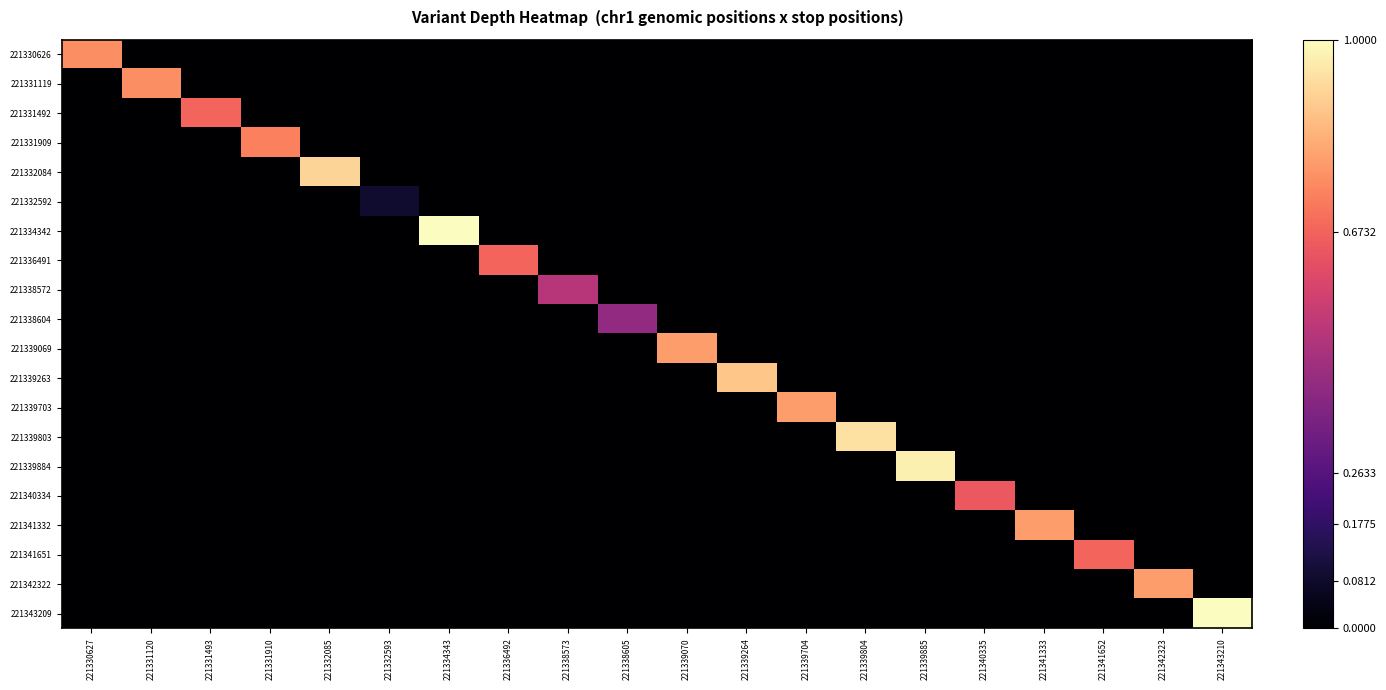

Reading left to right, extract all data points from this chart.

221330626: 221330627=0.8	221331120=0.0	221331493=0.0	221331910=0.0	221332085=0.0	221332593=0.0	221334343=0.0	221336492=0.0	221338573=0.0	221338605=0.0	221339070=0.0	221339264=0.0	221339704=0.0	221339804=0.0	221339885=0.0	221340335=0.0	221341333=0.0	221341652=0.0	221342323=0.0	221343210=0.0
221331119: 221330627=0.0	221331120=0.8	221331493=0.0	221331910=0.0	221332085=0.0	221332593=0.0	221334343=0.0	221336492=0.0	221338573=0.0	221338605=0.0	221339070=0.0	221339264=0.0	221339704=0.0	221339804=0.0	221339885=0.0	221340335=0.0	221341333=0.0	221341652=0.0	221342323=0.0	221343210=0.0
221331492: 221330627=0.0	221331120=0.0	221331493=0.7	221331910=0.0	221332085=0.0	221332593=0.0	221334343=0.0	221336492=0.0	221338573=0.0	221338605=0.0	221339070=0.0	221339264=0.0	221339704=0.0	221339804=0.0	221339885=0.0	221340335=0.0	221341333=0.0	221341652=0.0	221342323=0.0	221343210=0.0
221331909: 221330627=0.0	221331120=0.0	221331493=0.0	221331910=0.7	221332085=0.0	221332593=0.0	221334343=0.0	221336492=0.0	221338573=0.0	221338605=0.0	221339070=0.0	221339264=0.0	221339704=0.0	221339804=0.0	221339885=0.0	221340335=0.0	221341333=0.0	221341652=0.0	221342323=0.0	221343210=0.0
221332084: 221330627=0.0	221331120=0.0	221331493=0.0	221331910=0.0	221332085=0.9	221332593=0.0	221334343=0.0	221336492=0.0	221338573=0.0	221338605=0.0	221339070=0.0	221339264=0.0	221339704=0.0	221339804=0.0	221339885=0.0	221340335=0.0	221341333=0.0	221341652=0.0	221342323=0.0	221343210=0.0
221332592: 221330627=0.0	221331120=0.0	221331493=0.0	221331910=0.0	221332085=0.0	221332593=0.1	221334343=0.0	221336492=0.0	221338573=0.0	221338605=0.0	221339070=0.0	221339264=0.0	221339704=0.0	221339804=0.0	221339885=0.0	221340335=0.0	221341333=0.0	221341652=0.0	221342323=0.0	221343210=0.0
221334342: 221330627=0.0	221331120=0.0	221331493=0.0	221331910=0.0	221332085=0.0	221332593=0.0	221334343=1.0	221336492=0.0	221338573=0.0	221338605=0.0	221339070=0.0	221339264=0.0	221339704=0.0	221339804=0.0	221339885=0.0	221340335=0.0	221341333=0.0	221341652=0.0	221342323=0.0	221343210=0.0
221336491: 221330627=0.0	221331120=0.0	221331493=0.0	221331910=0.0	221332085=0.0	221332593=0.0	221334343=0.0	221336492=0.7	221338573=0.0	221338605=0.0	221339070=0.0	221339264=0.0	221339704=0.0	221339804=0.0	221339885=0.0	221340335=0.0	221341333=0.0	221341652=0.0	221342323=0.0	221343210=0.0
221338572: 221330627=0.0	221331120=0.0	221331493=0.0	221331910=0.0	221332085=0.0	221332593=0.0	221334343=0.0	221336492=0.0	221338573=0.5	221338605=0.0	221339070=0.0	221339264=0.0	221339704=0.0	221339804=0.0	221339885=0.0	221340335=0.0	221341333=0.0	221341652=0.0	221342323=0.0	221343210=0.0
221338604: 221330627=0.0	221331120=0.0	221331493=0.0	221331910=0.0	221332085=0.0	221332593=0.0	221334343=0.0	221336492=0.0	221338573=0.0	221338605=0.4	221339070=0.0	221339264=0.0	221339704=0.0	221339804=0.0	221339885=0.0	221340335=0.0	221341333=0.0	221341652=0.0	221342323=0.0	221343210=0.0
221339069: 221330627=0.0	221331120=0.0	221331493=0.0	221331910=0.0	221332085=0.0	221332593=0.0	221334343=0.0	221336492=0.0	221338573=0.0	221338605=0.0	221339070=0.8	221339264=0.0	221339704=0.0	221339804=0.0	221339885=0.0	221340335=0.0	221341333=0.0	221341652=0.0	221342323=0.0	221343210=0.0
221339263: 221330627=0.0	221331120=0.0	221331493=0.0	221331910=0.0	221332085=0.0	221332593=0.0	221334343=0.0	221336492=0.0	221338573=0.0	221338605=0.0	221339070=0.0	221339264=0.9	221339704=0.0	221339804=0.0	221339885=0.0	221340335=0.0	221341333=0.0	221341652=0.0	221342323=0.0	221343210=0.0
221339703: 221330627=0.0	221331120=0.0	221331493=0.0	221331910=0.0	221332085=0.0	221332593=0.0	221334343=0.0	221336492=0.0	221338573=0.0	221338605=0.0	221339070=0.0	221339264=0.0	221339704=0.8	221339804=0.0	221339885=0.0	221340335=0.0	221341333=0.0	221341652=0.0	221342323=0.0	221343210=0.0
221339803: 221330627=0.0	221331120=0.0	221331493=0.0	221331910=0.0	221332085=0.0	221332593=0.0	221334343=0.0	221336492=0.0	221338573=0.0	221338605=0.0	221339070=0.0	221339264=0.0	221339704=0.0	221339804=0.9	221339885=0.0	221340335=0.0	221341333=0.0	221341652=0.0	221342323=0.0	221343210=0.0
221339884: 221330627=0.0	221331120=0.0	221331493=0.0	221331910=0.0	221332085=0.0	221332593=0.0	221334343=0.0	221336492=0.0	221338573=0.0	221338605=0.0	221339070=0.0	221339264=0.0	221339704=0.0	221339804=0.0	221339885=1.0	221340335=0.0	221341333=0.0	221341652=0.0	221342323=0.0	221343210=0.0
221340334: 221330627=0.0	221331120=0.0	221331493=0.0	221331910=0.0	221332085=0.0	221332593=0.0	221334343=0.0	221336492=0.0	221338573=0.0	221338605=0.0	221339070=0.0	221339264=0.0	221339704=0.0	221339804=0.0	221339885=0.0	221340335=0.6	221341333=0.0	221341652=0.0	221342323=0.0	221343210=0.0
221341332: 221330627=0.0	221331120=0.0	221331493=0.0	221331910=0.0	221332085=0.0	221332593=0.0	221334343=0.0	221336492=0.0	221338573=0.0	221338605=0.0	221339070=0.0	221339264=0.0	221339704=0.0	221339804=0.0	221339885=0.0	221340335=0.0	221341333=0.8	221341652=0.0	221342323=0.0	221343210=0.0
221341651: 221330627=0.0	221331120=0.0	221331493=0.0	221331910=0.0	221332085=0.0	221332593=0.0	221334343=0.0	221336492=0.0	221338573=0.0	221338605=0.0	221339070=0.0	221339264=0.0	221339704=0.0	221339804=0.0	221339885=0.0	221340335=0.0	221341333=0.0	221341652=0.7	221342323=0.0	221343210=0.0
221342322: 221330627=0.0	221331120=0.0	221331493=0.0	221331910=0.0	221332085=0.0	221332593=0.0	221334343=0.0	221336492=0.0	221338573=0.0	221338605=0.0	221339070=0.0	221339264=0.0	221339704=0.0	221339804=0.0	221339885=0.0	221340335=0.0	221341333=0.0	221341652=0.0	221342323=0.8	221343210=0.0
221343209: 221330627=0.0	221331120=0.0	221331493=0.0	221331910=0.0	221332085=0.0	221332593=0.0	221334343=0.0	221336492=0.0	221338573=0.0	221338605=0.0	221339070=0.0	221339264=0.0	221339704=0.0	221339804=0.0	221339885=0.0	221340335=0.0	221341333=0.0	221341652=0.0	221342323=0.0	221343210=1.0